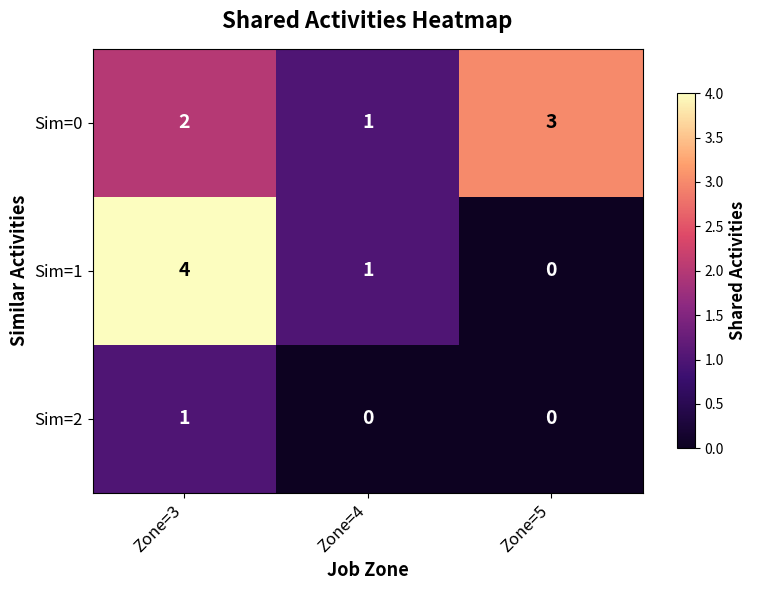

Is it true that Sim=0 equals 3 at Zone=3?

False